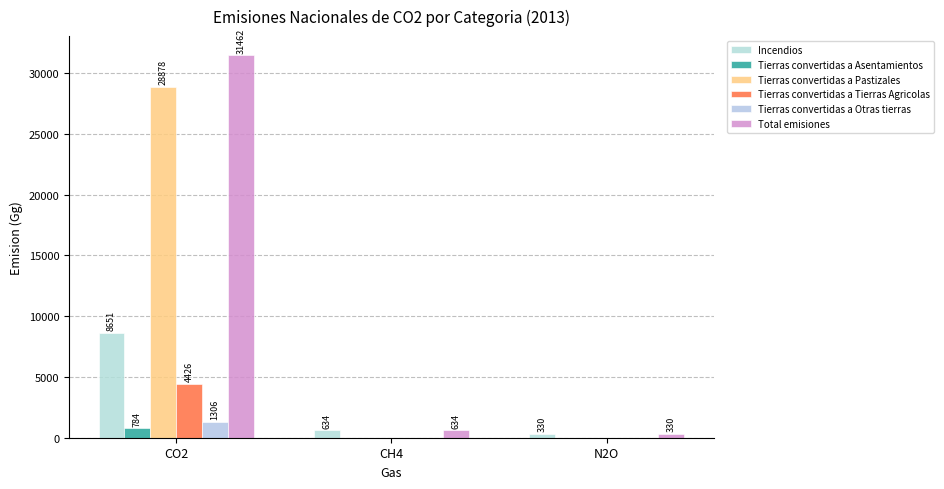

What is the sum of all Tierras convertidas a Tierras Agricolas values?

4425.9